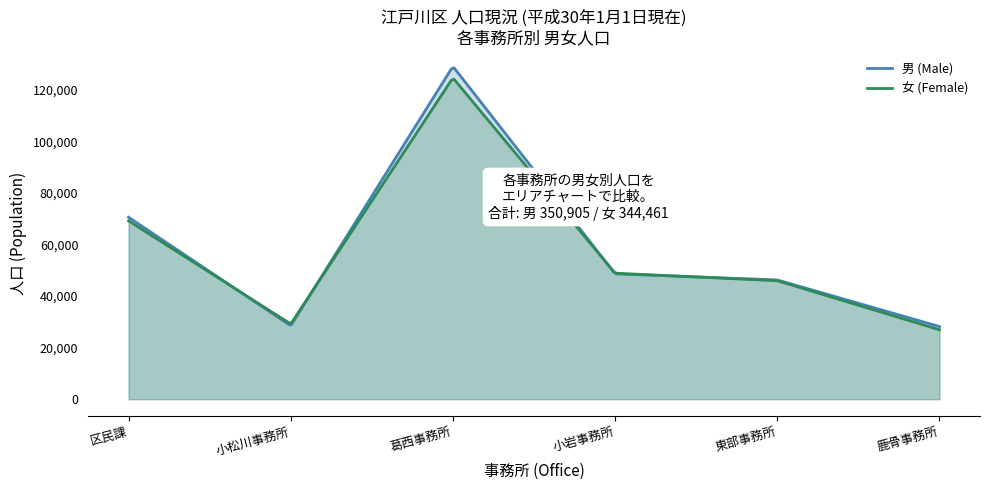

At which label does 男 (Male) first exceed 48581?

区民課